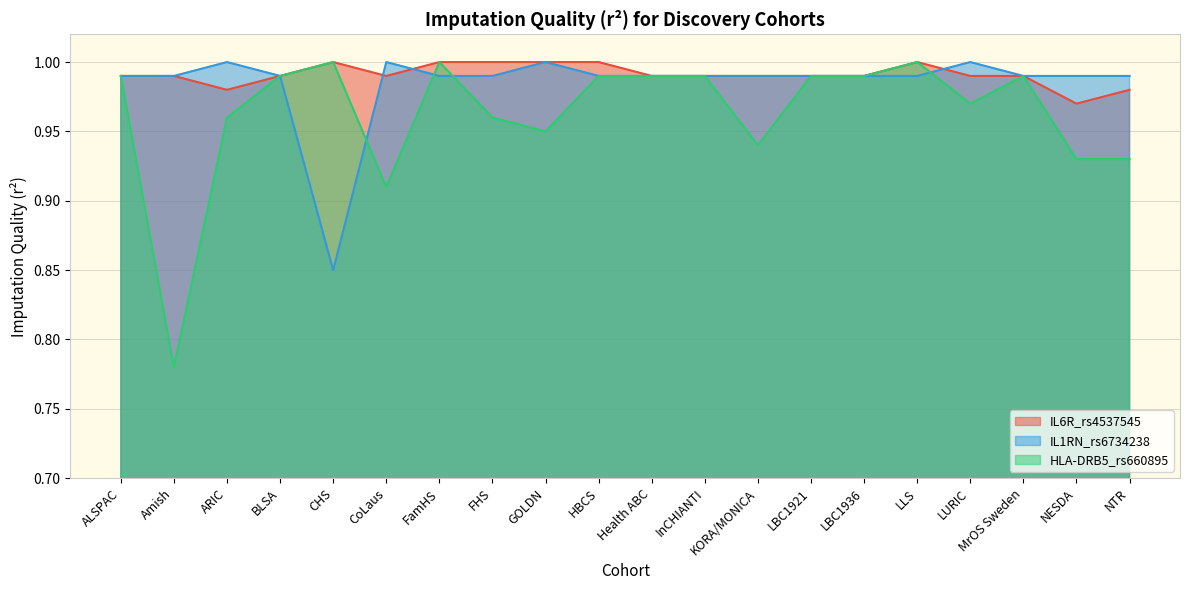

What is the average value of the HLA-DRB5_rs660895 series?

1.0